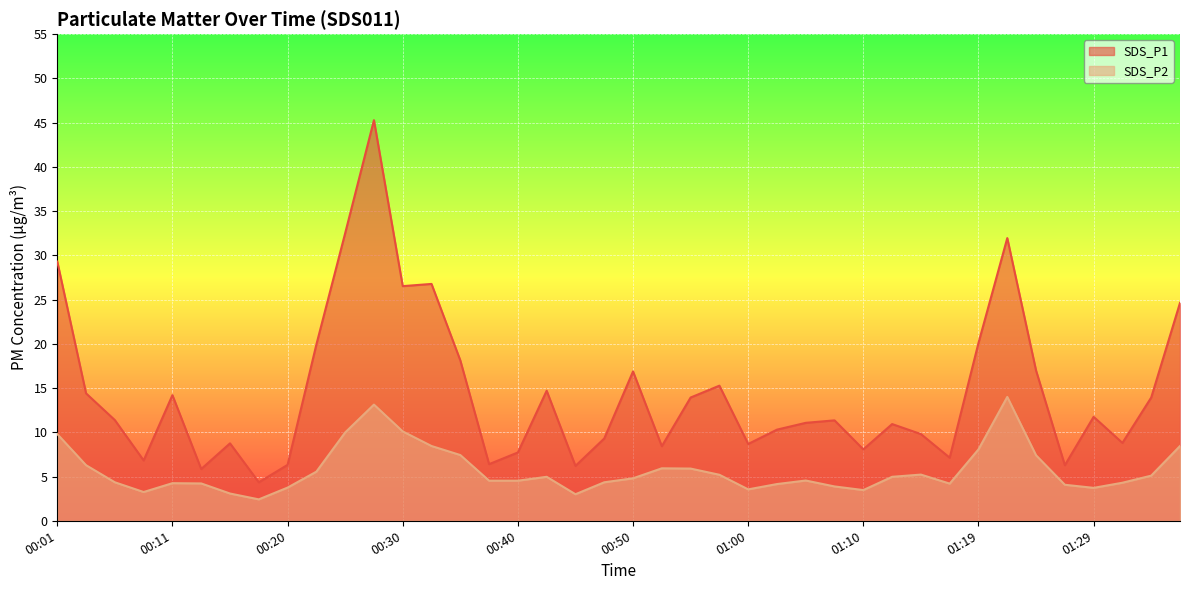

What is the label of the 14th point from the left?

00:32